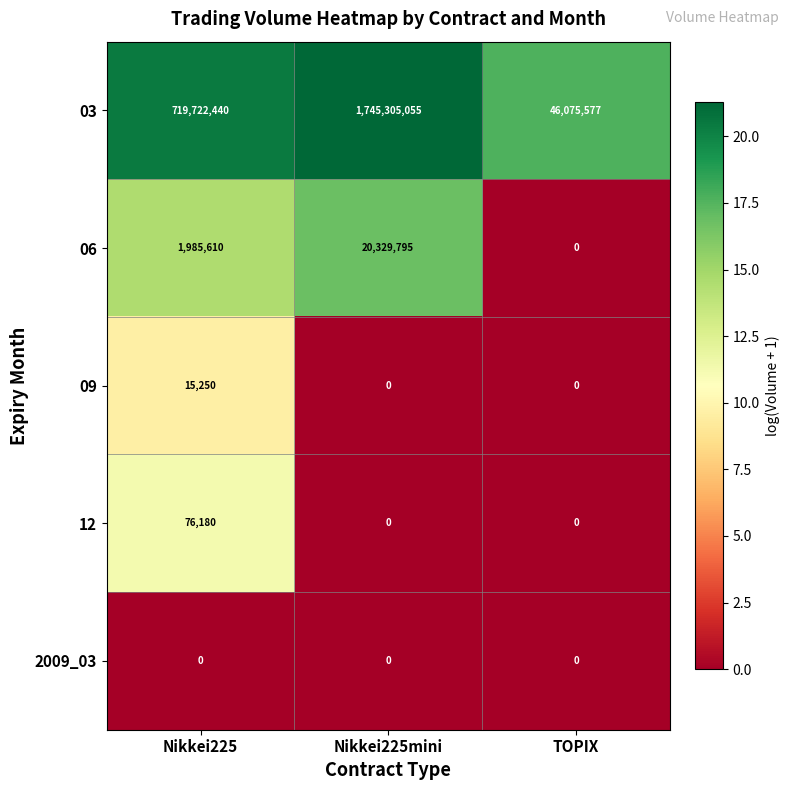

Which series has the widest spread of values?

03